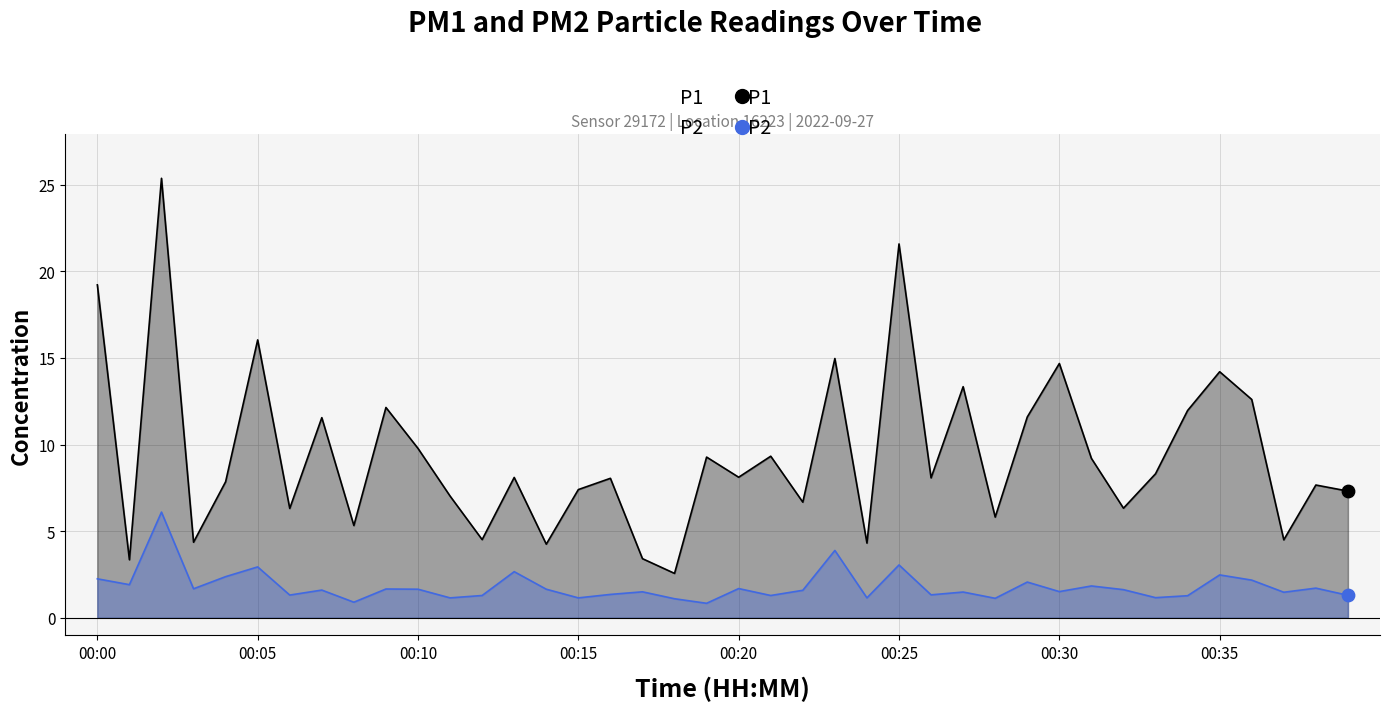

Which series has the largest total across all categories?

P1